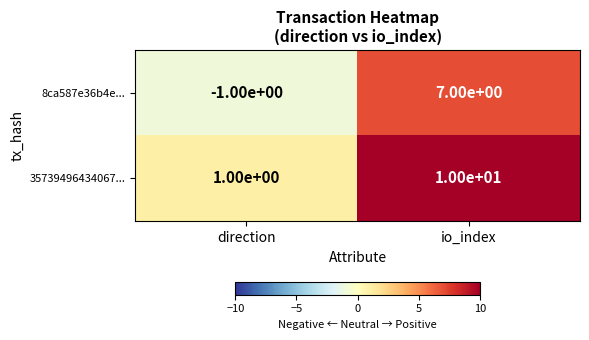

What is the difference between the 8ca587e36b4e... values at io_index and direction?

8